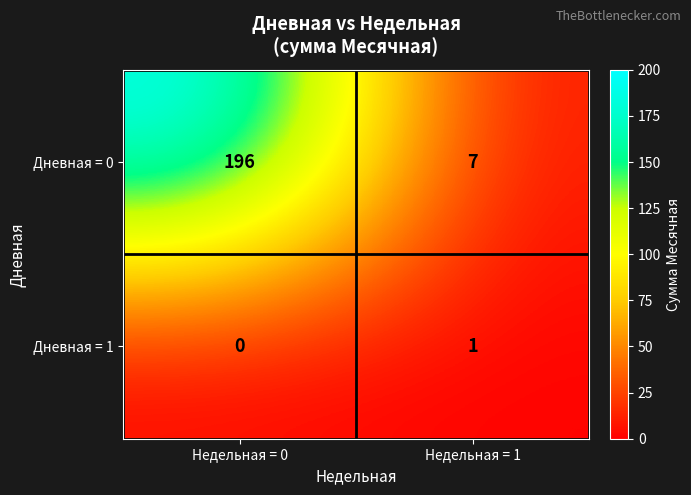

True or false: Дневная = 0 has a value of 196 at Недельная = 0.

True